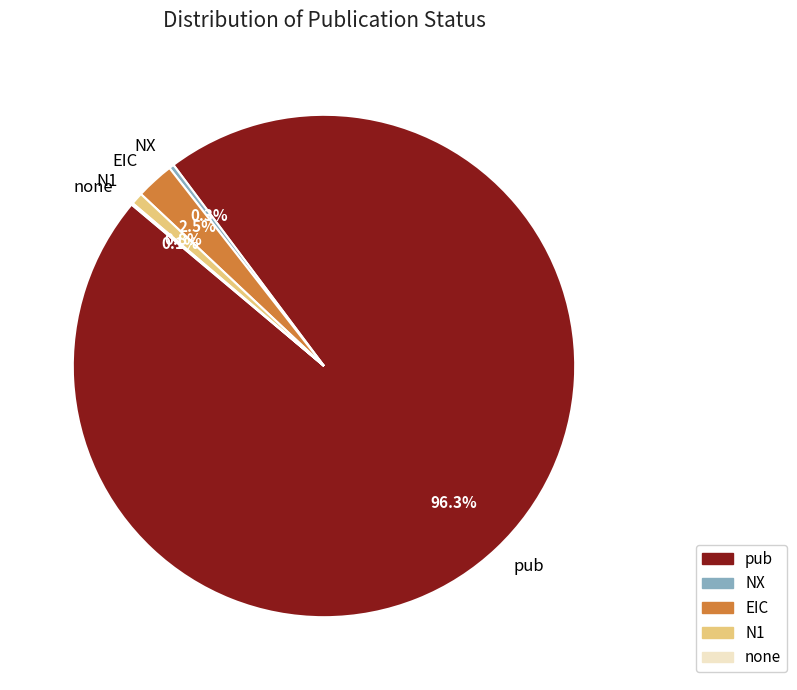

Is there any slice that represents more than half of the pie?

Yes